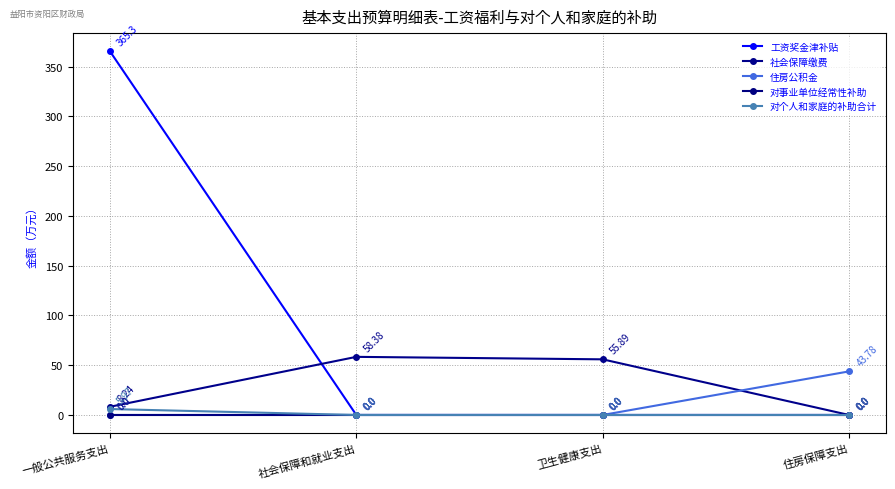

The 住房公积金 series shows -17.2 at 一般公共服务支出. True or false?

False